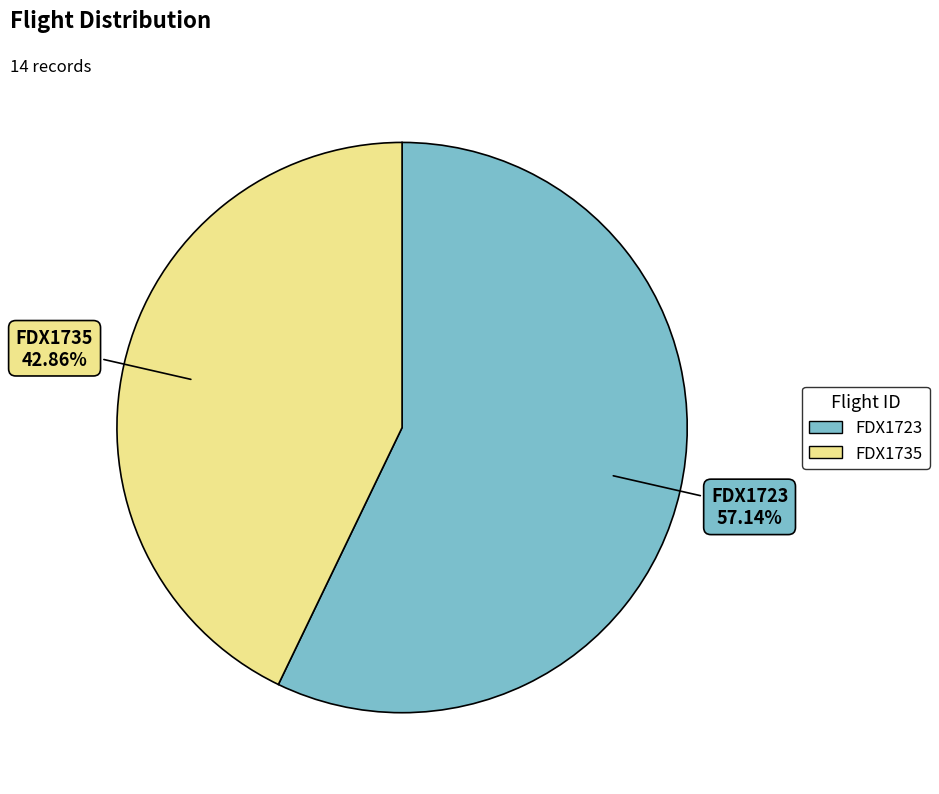

Do FDX1723 and FDX1735 together represent more than half of the pie?

Yes